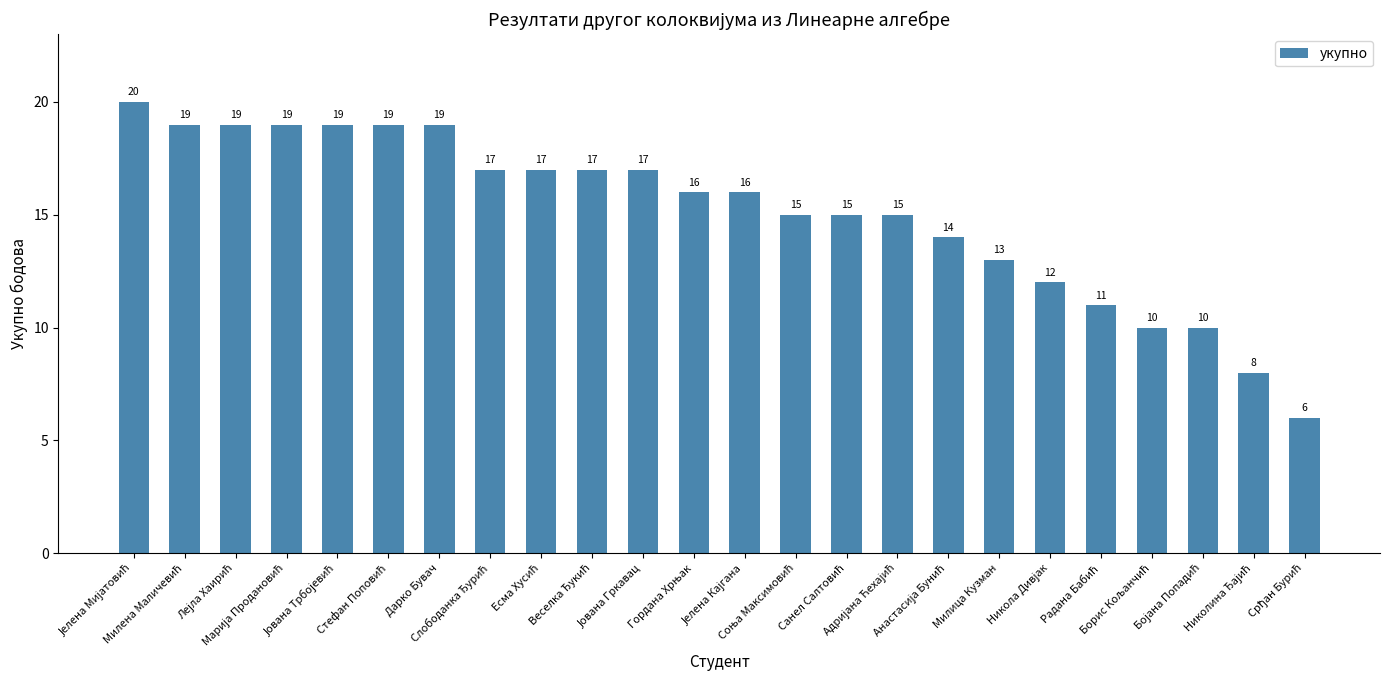

What is the value of the 16th bar from the left?

15